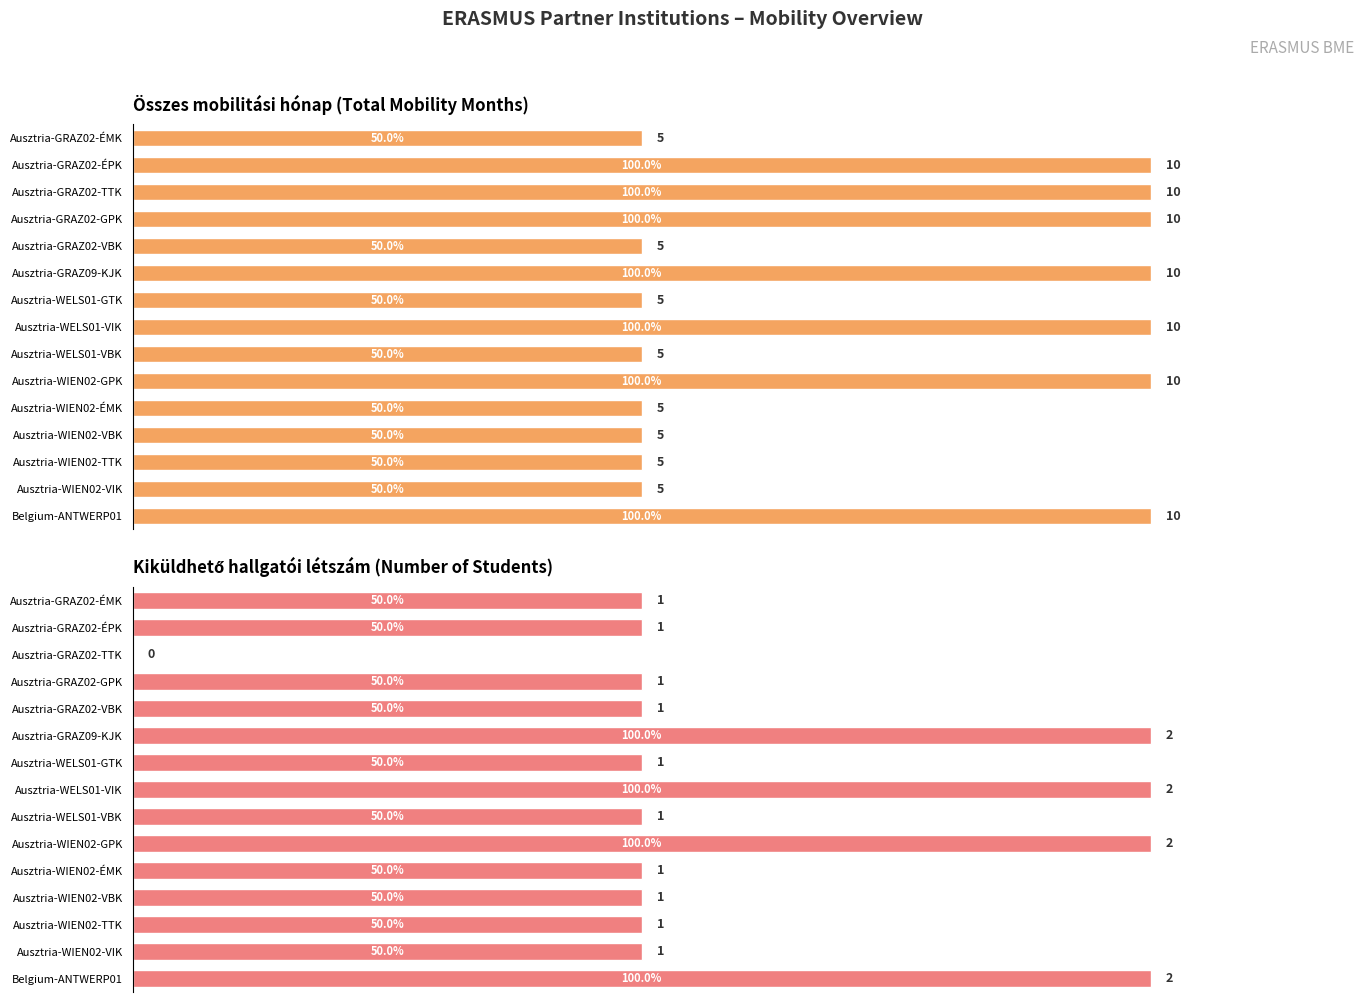

Which series has the widest spread of values?

Kiküldhető hallgatói létszám